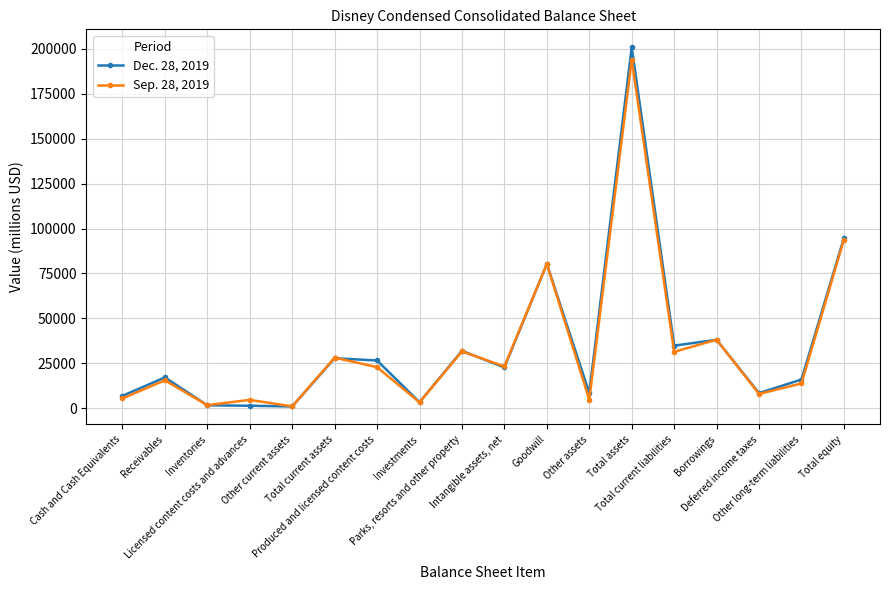

What is the difference between the maximum and minimum values in the Sep. 28, 2019 series?

193005